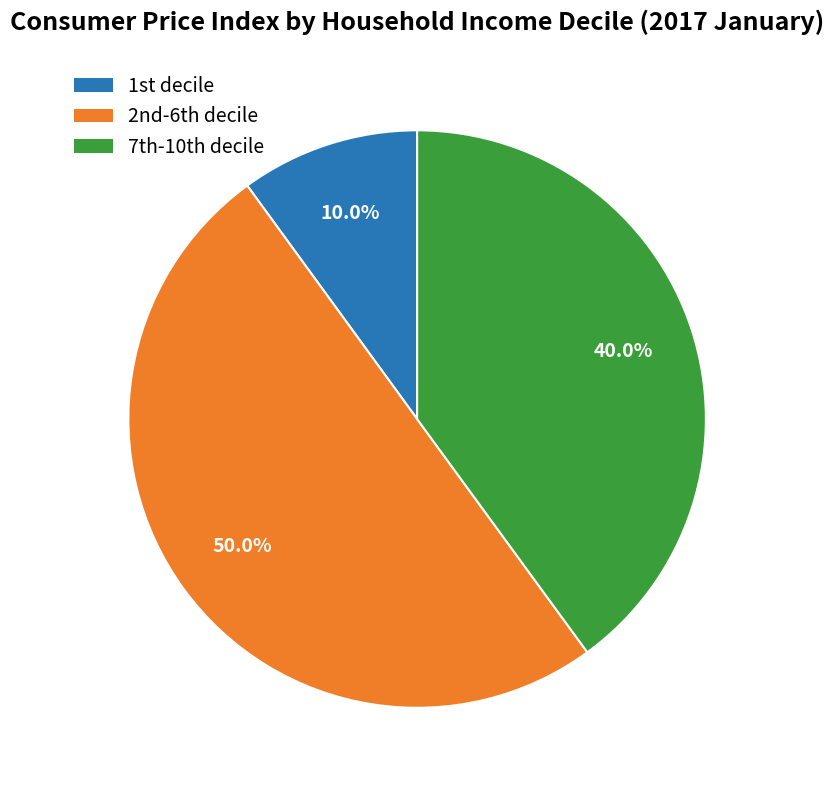

Is there any slice that represents more than half of the pie?

No